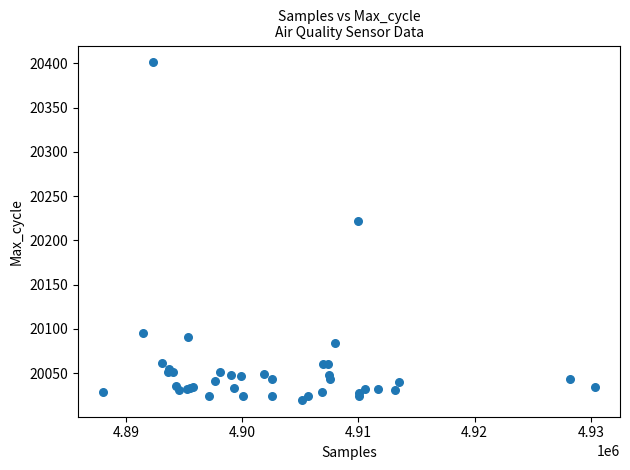

What Y value in the scatter plot is closest to 20210?

20222